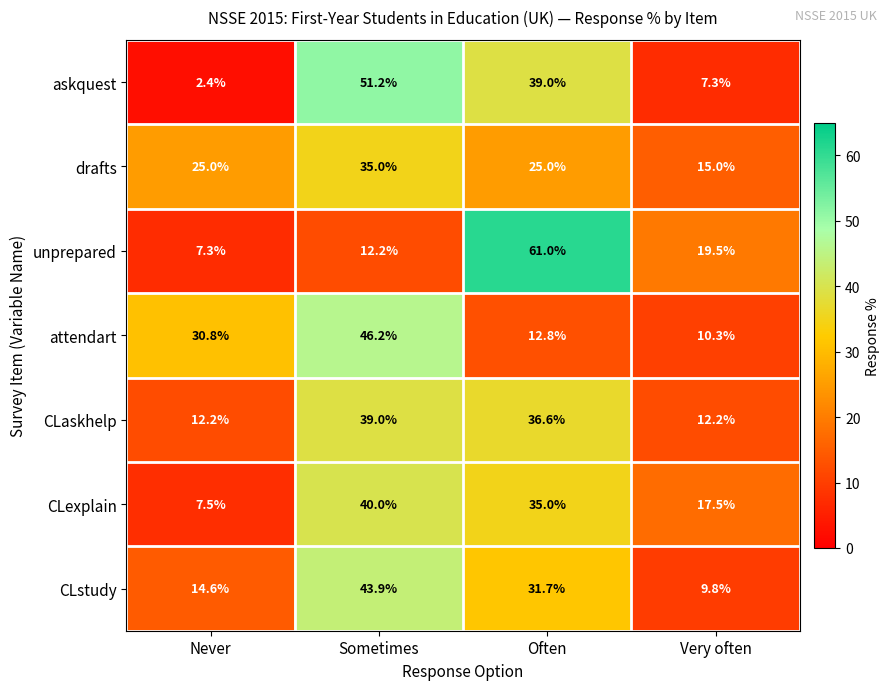

Which series has the widest spread of values?

unprepared